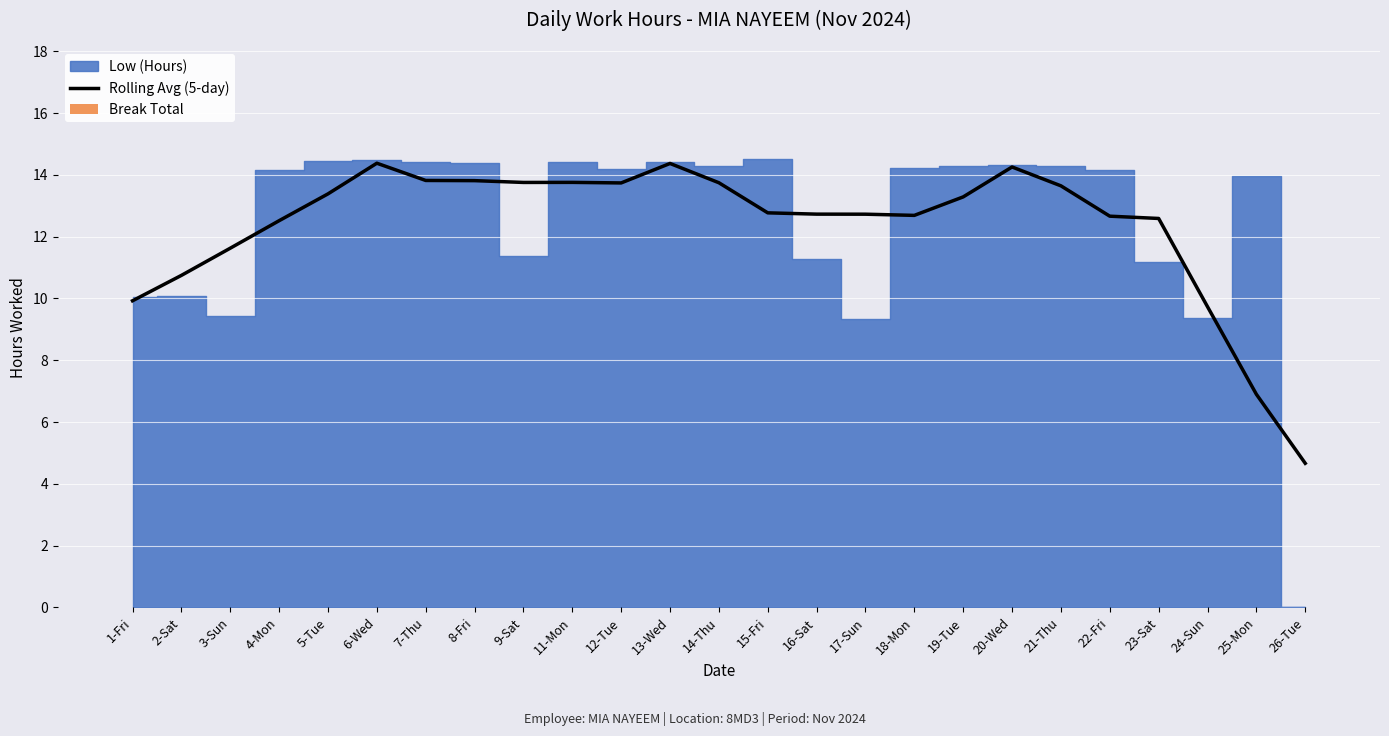

At which category is the sum across all series the highest?

6-Wed